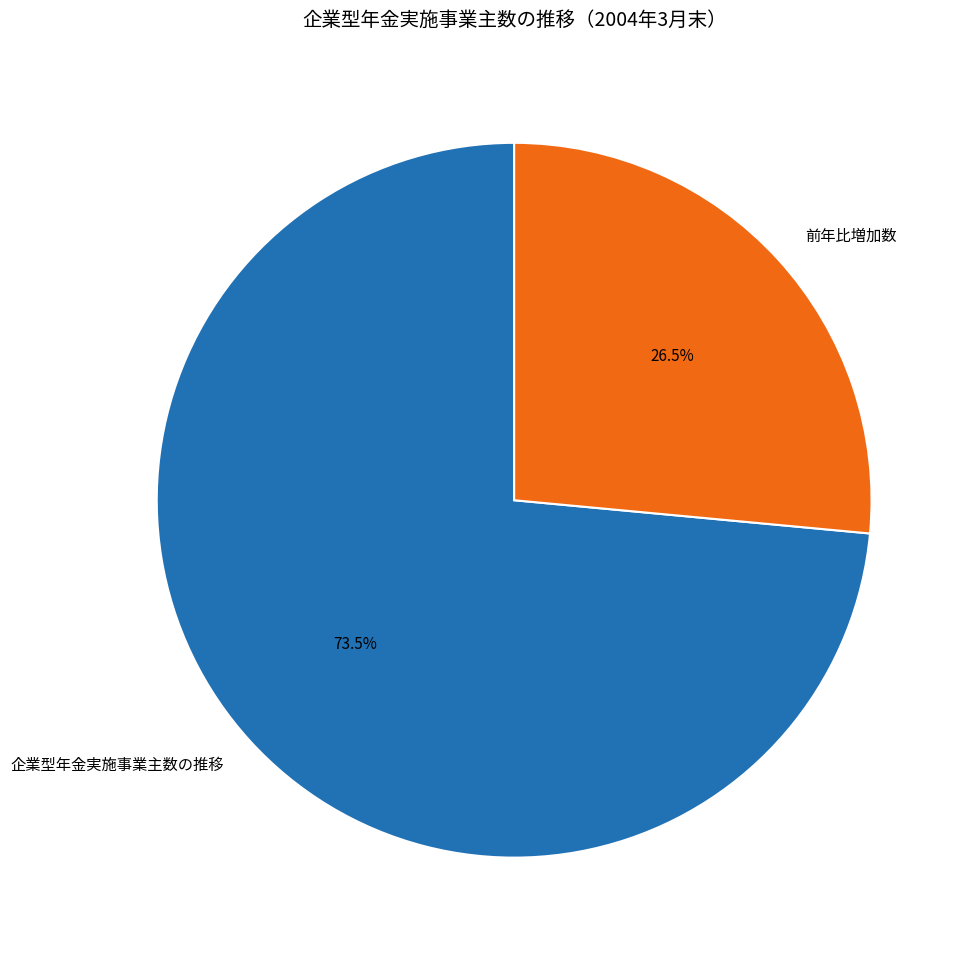

Is 企業型年金実施事業主数の推移 the majority of the pie?

Yes